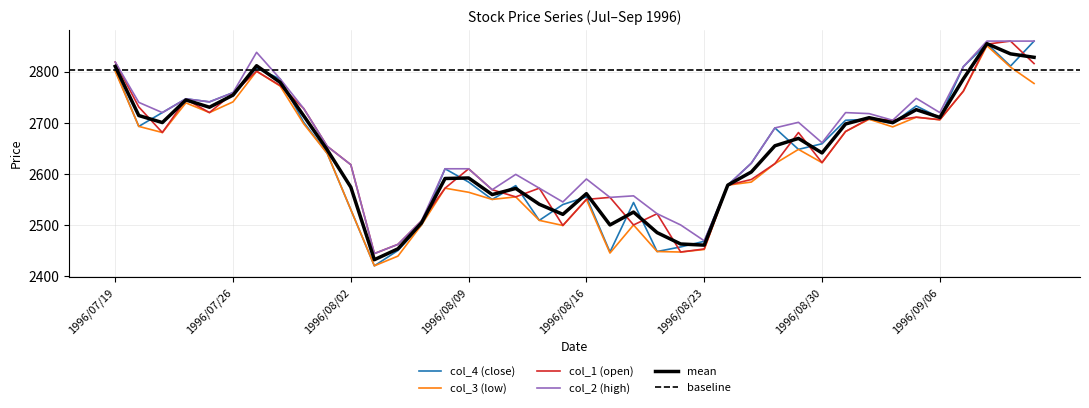

At which category does col_1 (open) reach its first local peak?

1996/07/24